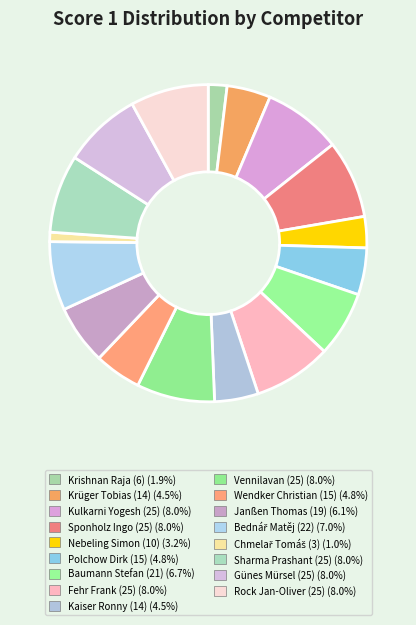

Approximately how many times larger is the value at Janßen Thomas (19) compared to Baumann Stefan (21)?

0.9